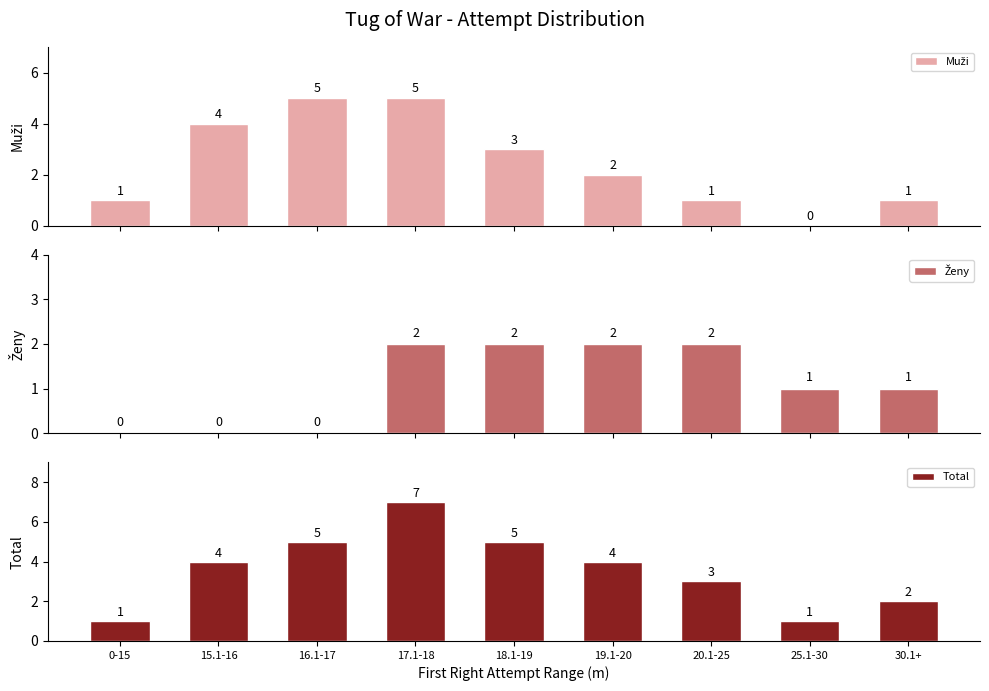

At 18.1-19, list the series in order from smallest to largest.

Ženy, Muži, Total